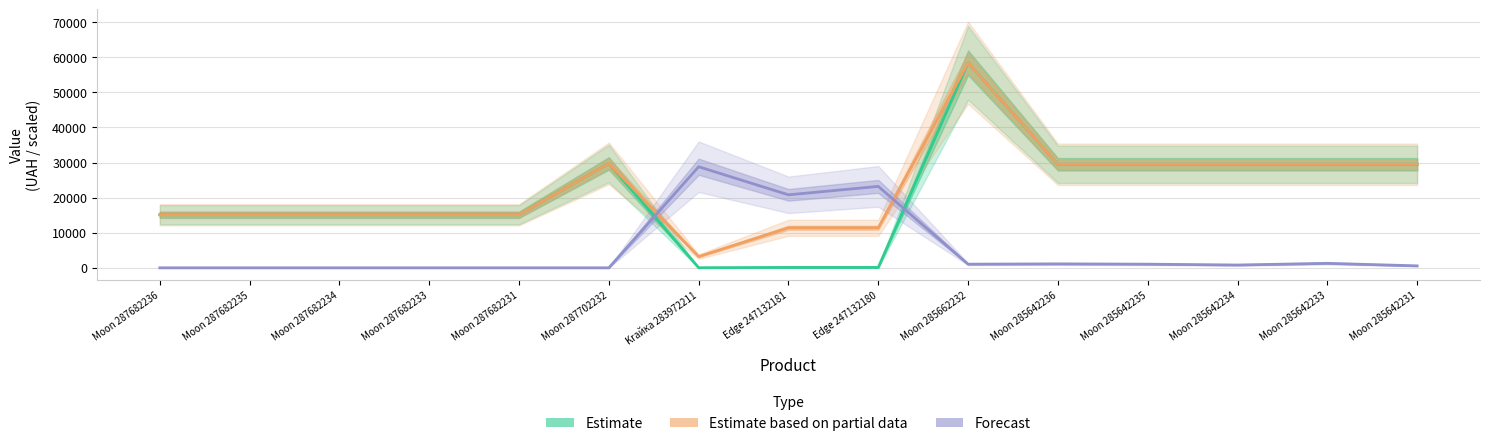

What is the difference between the maximum and minimum values in the Estimate series?

58394.5